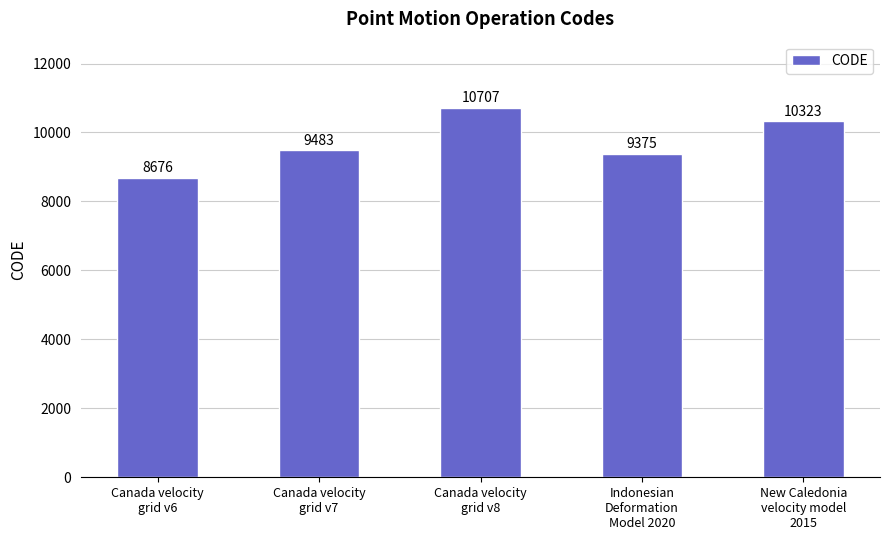

What is the label of the 5th bar from the right?

Canada velocity
grid v6